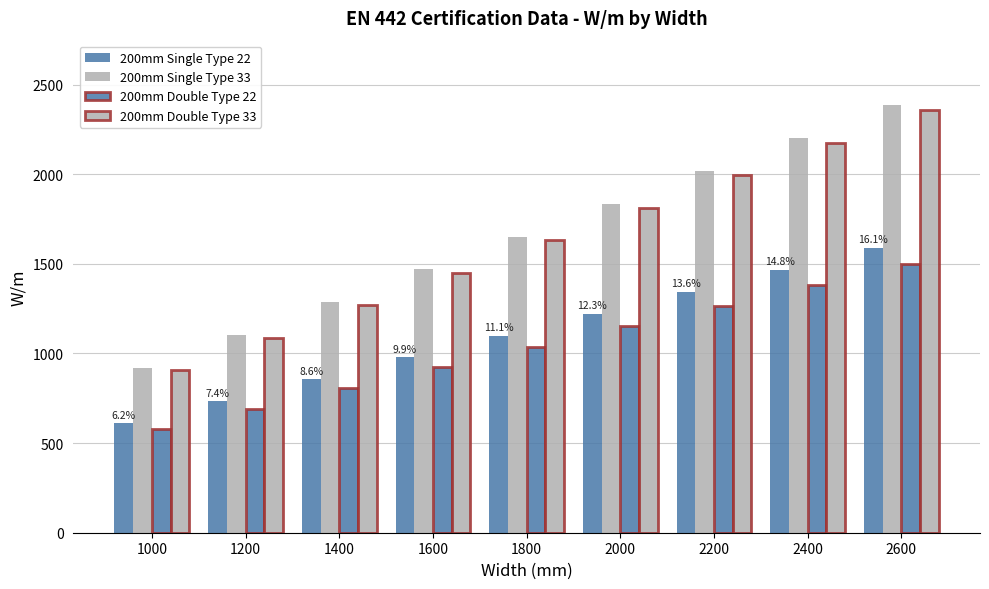

What is the difference between the maximum and minimum values in the 200mm Double Type 22 series?

922